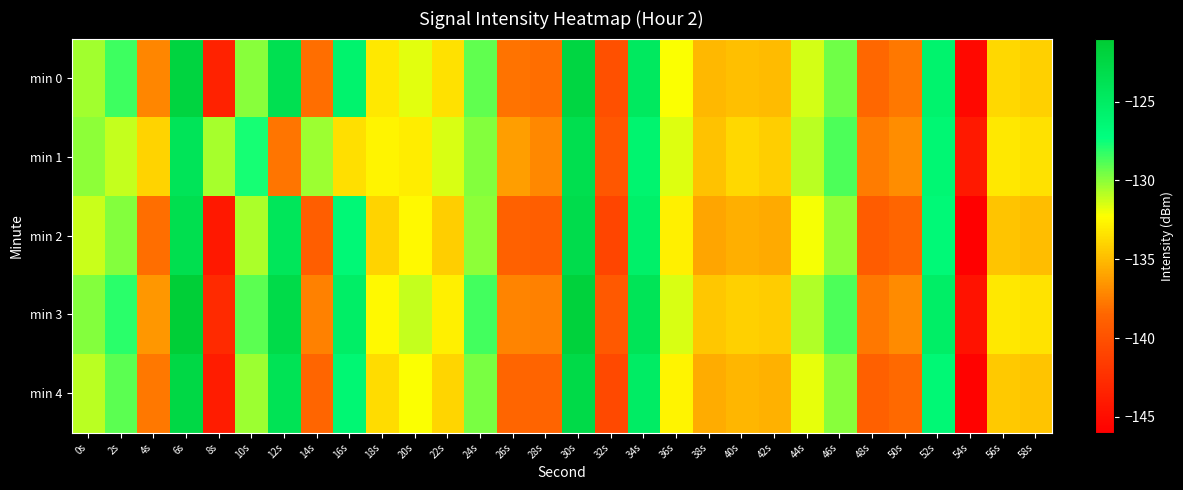

Reading left to right, extract all data points from this chart.

min 0: 0s=-130.5	2s=-128.4	4s=-137.2	6s=-122.1	8s=-143.5	10s=-129.9	12s=-123.5	14s=-138.1	16s=-125.9	18s=-133.1	20s=-131.7	22s=-133.5	24s=-129.1	26s=-138.0	28s=-138.1	30s=-122.3	32s=-140.1	34s=-124.6	36s=-132.2	38s=-135.1	40s=-134.8	42s=-135.0	44s=-131.4	46s=-129.4	48s=-138.4	50s=-137.8	52s=-125.9	54s=-145.3	56s=-133.9	58s=-134.1
min 1: 0s=-130.1	2s=-131.1	4s=-134.0	6s=-124.1	8s=-130.5	10s=-127.7	12s=-137.9	14s=-130.3	16s=-133.5	18s=-132.7	20s=-133.0	22s=-131.5	24s=-129.8	26s=-136.2	28s=-137.1	30s=-123.4	32s=-139.5	34s=-125.9	36s=-131.6	38s=-134.7	40s=-133.8	42s=-134.2	44s=-130.9	46s=-128.8	48s=-137.6	50s=-136.9	52s=-126.3	54s=-144.1	56s=-133.2	58s=-133.5
min 2: 0s=-131.2	2s=-129.8	4s=-138.1	6s=-123.4	8s=-144.2	10s=-130.6	12s=-124.3	14s=-139.0	16s=-126.5	18s=-134.0	20s=-132.5	22s=-134.2	24s=-130.0	26s=-138.8	28s=-139.0	30s=-123.1	32s=-140.9	34s=-125.4	36s=-132.9	38s=-135.9	40s=-135.5	42s=-135.7	44s=-132.1	46s=-130.1	48s=-139.2	50s=-138.5	52s=-126.6	54s=-146.1	56s=-134.6	58s=-134.9
min 3: 0s=-129.8	2s=-128.1	4s=-136.5	6s=-121.4	8s=-142.8	10s=-129.1	12s=-122.9	14s=-137.4	16s=-125.2	18s=-132.5	20s=-131.1	22s=-132.9	24s=-128.6	26s=-137.3	28s=-137.4	30s=-121.8	32s=-139.4	34s=-124.0	36s=-131.5	38s=-134.5	40s=-134.1	42s=-134.3	44s=-130.7	46s=-128.8	48s=-137.7	50s=-137.0	52s=-125.2	54s=-144.6	56s=-133.2	58s=-133.4
min 4: 0s=-130.9	2s=-129.1	4s=-137.7	6s=-122.5	8s=-143.9	10s=-130.3	12s=-123.9	14s=-138.5	16s=-126.3	18s=-133.6	20s=-132.2	22s=-133.9	24s=-129.6	26s=-138.5	28s=-138.6	30s=-122.8	32s=-140.6	34s=-125.1	36s=-132.7	38s=-135.6	40s=-135.2	42s=-135.4	44s=-131.8	46s=-129.9	48s=-138.9	50s=-138.3	52s=-126.4	54s=-145.8	56s=-134.4	58s=-134.6